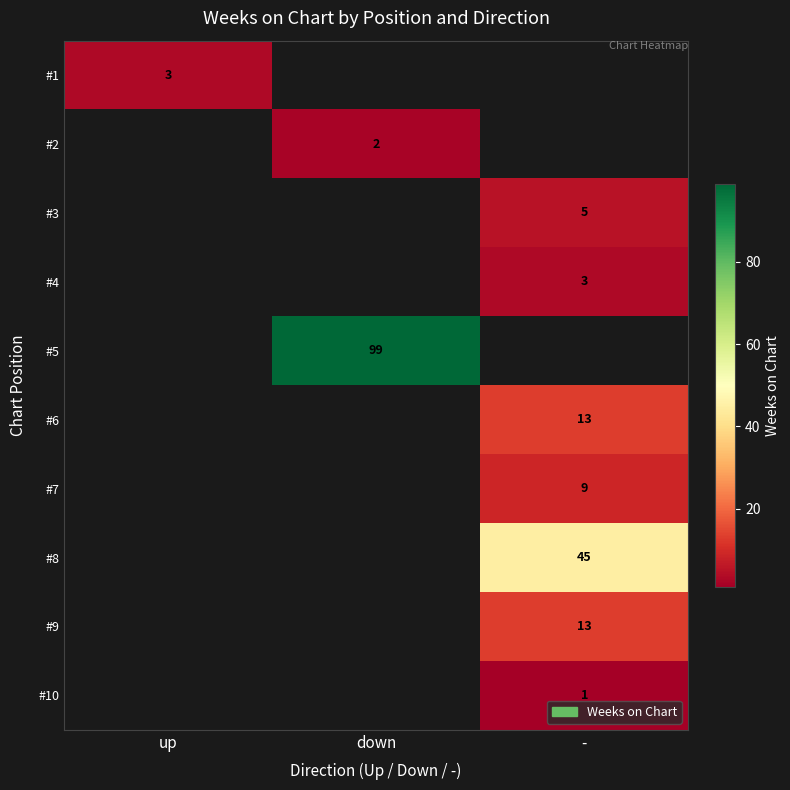

Is it true that #2 equals 1 at down?

False